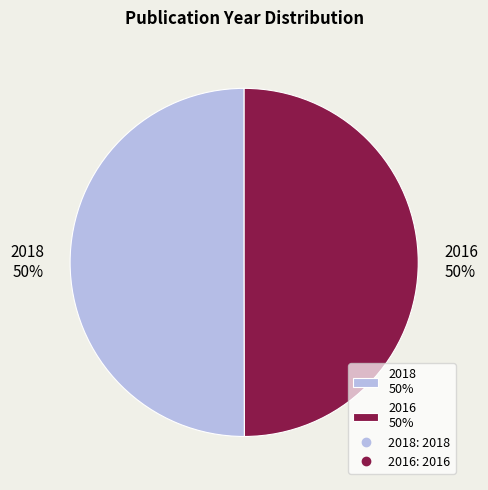

Count the number of slices in the pie.

2